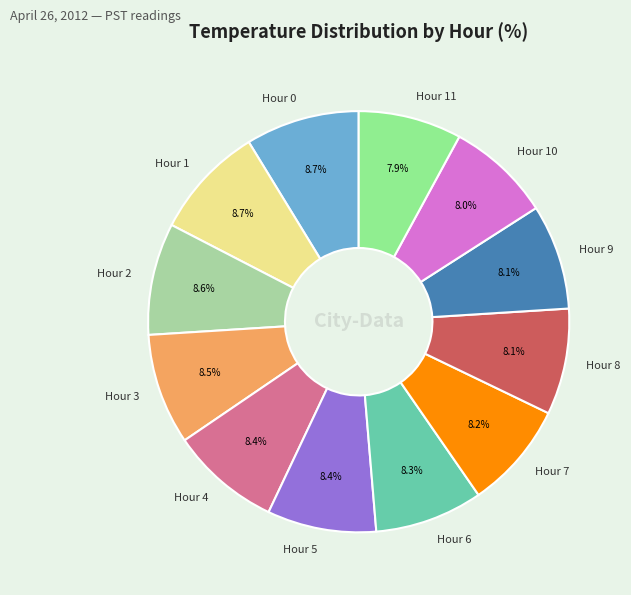

How many segments does this pie chart have?

12